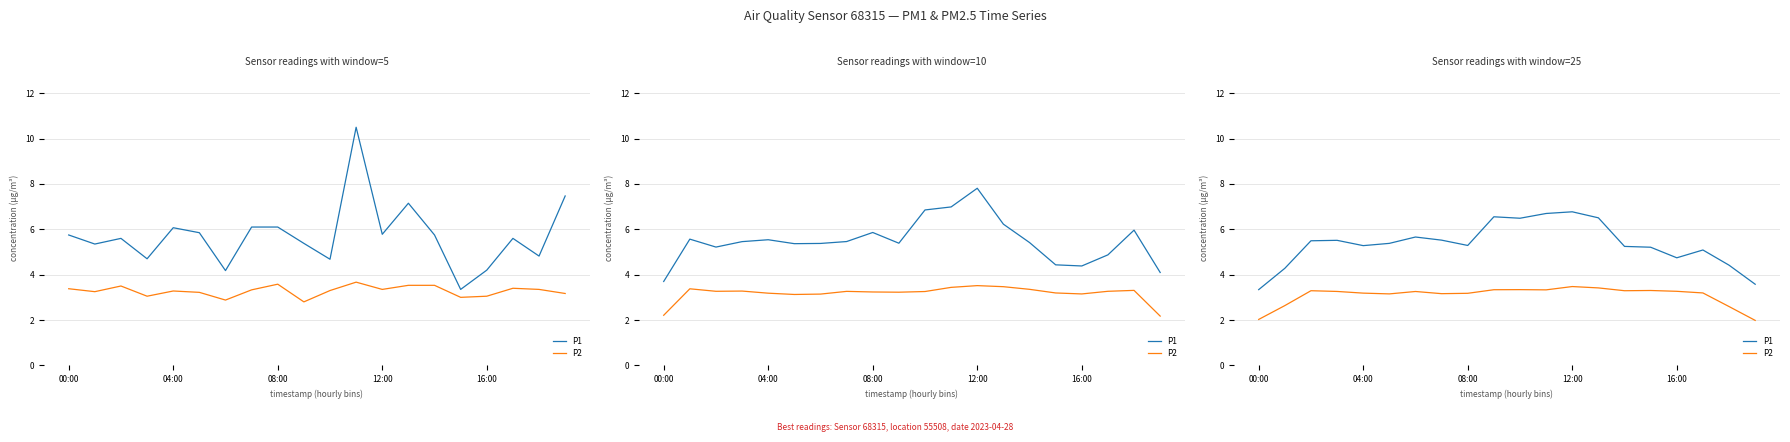

What is the minimum value shown in the chart?

2.0